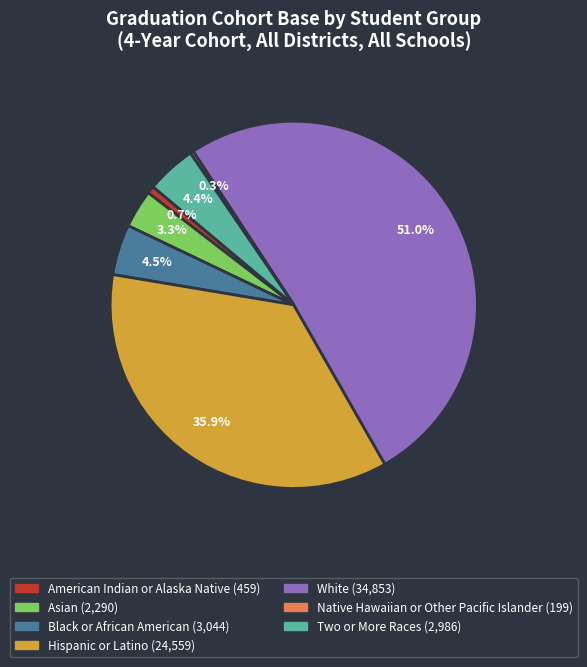

How many slices are in this pie chart?

7